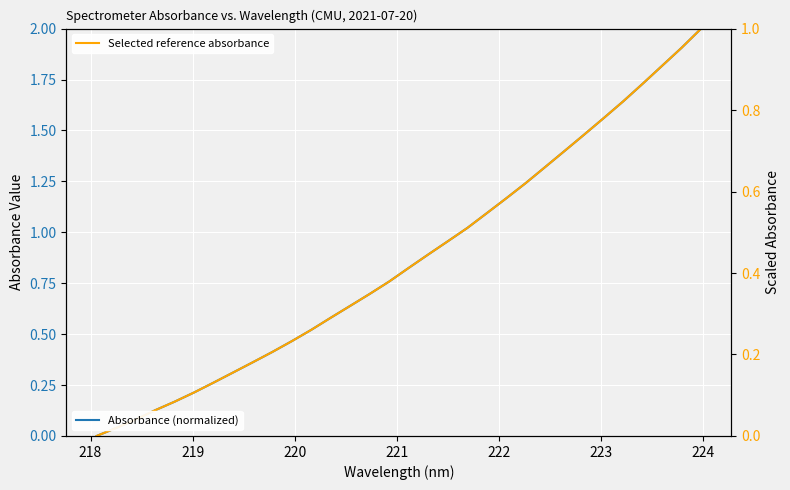

How many distinct data groups are displayed?

2